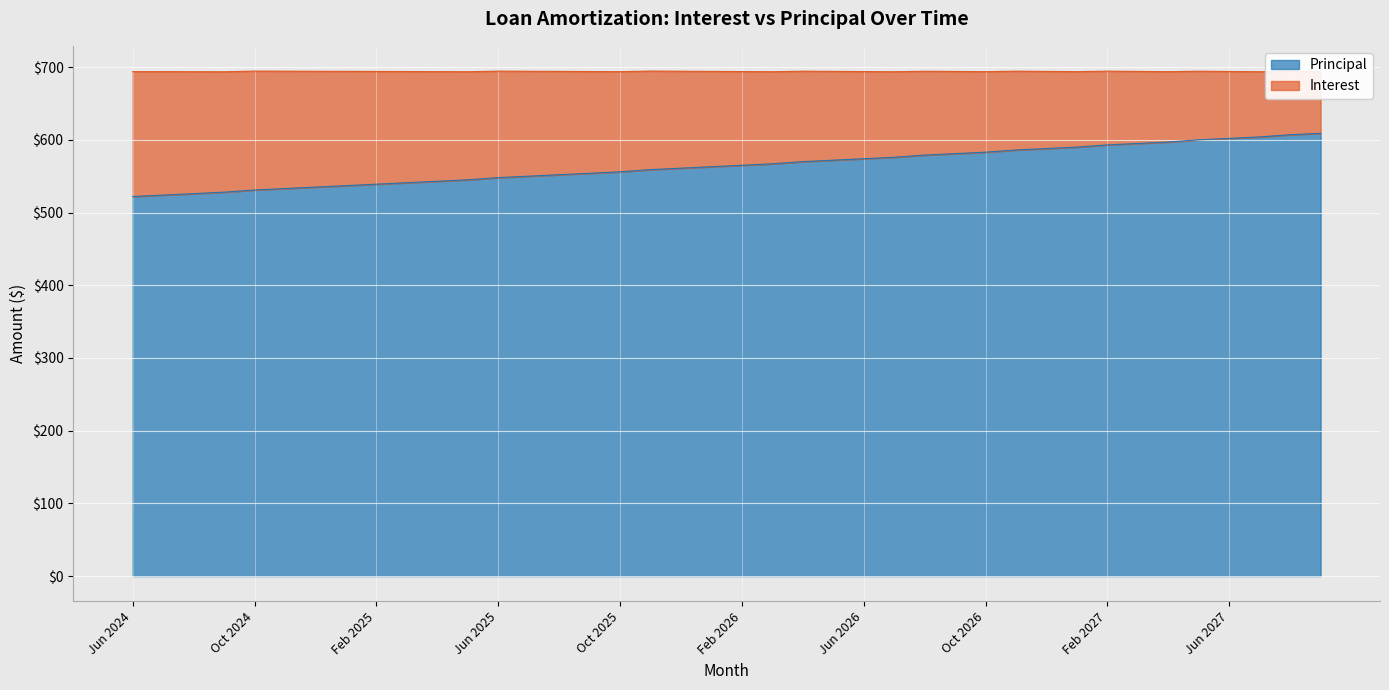

At which label is the value closest to 565?

Feb 2026